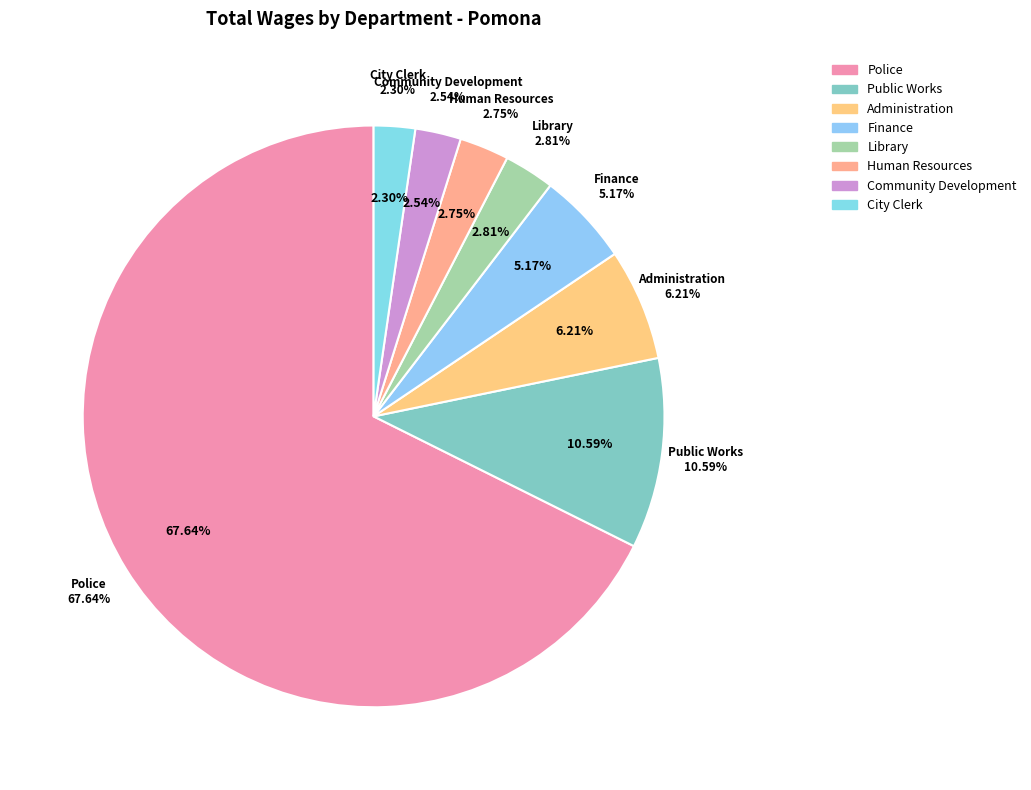

What is the smallest slice in the pie chart?

City Clerk